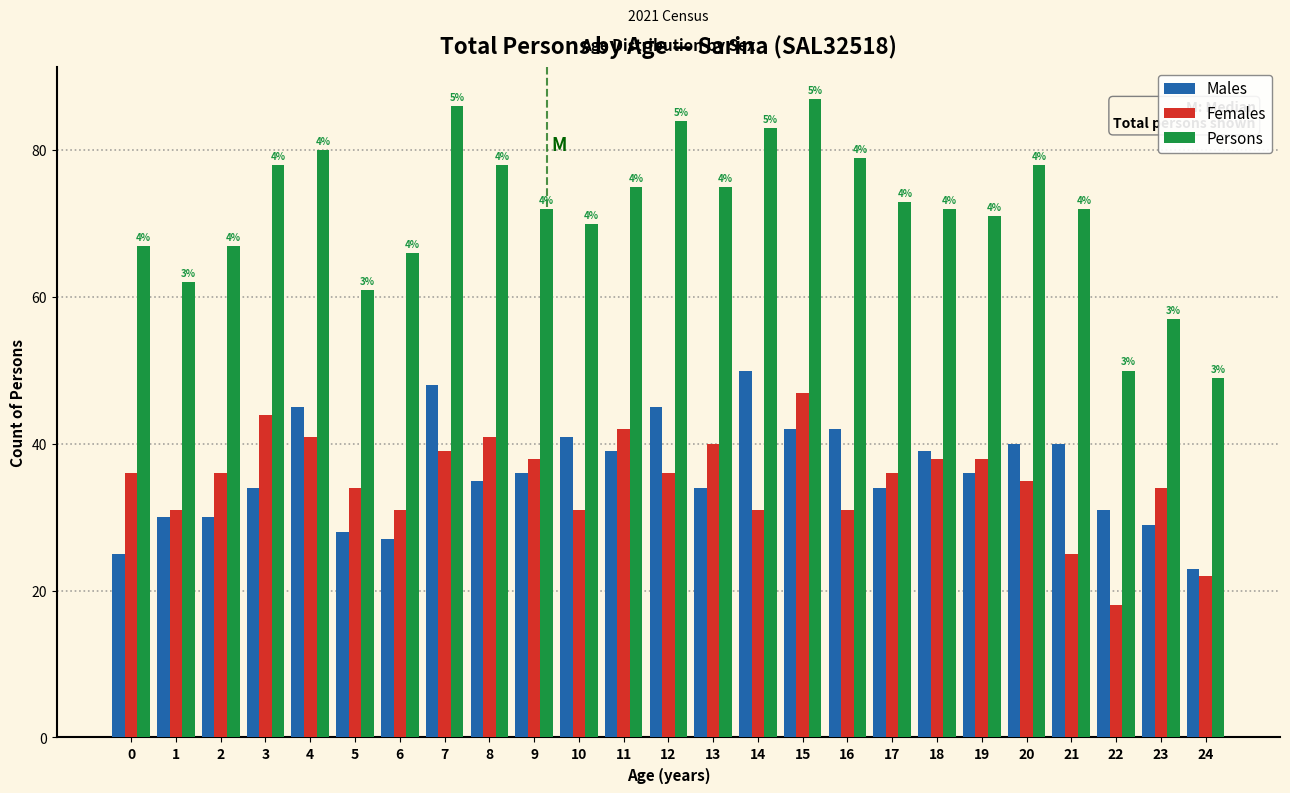

Is the value of Females at 12 greater than the value of Males at 13?

Yes